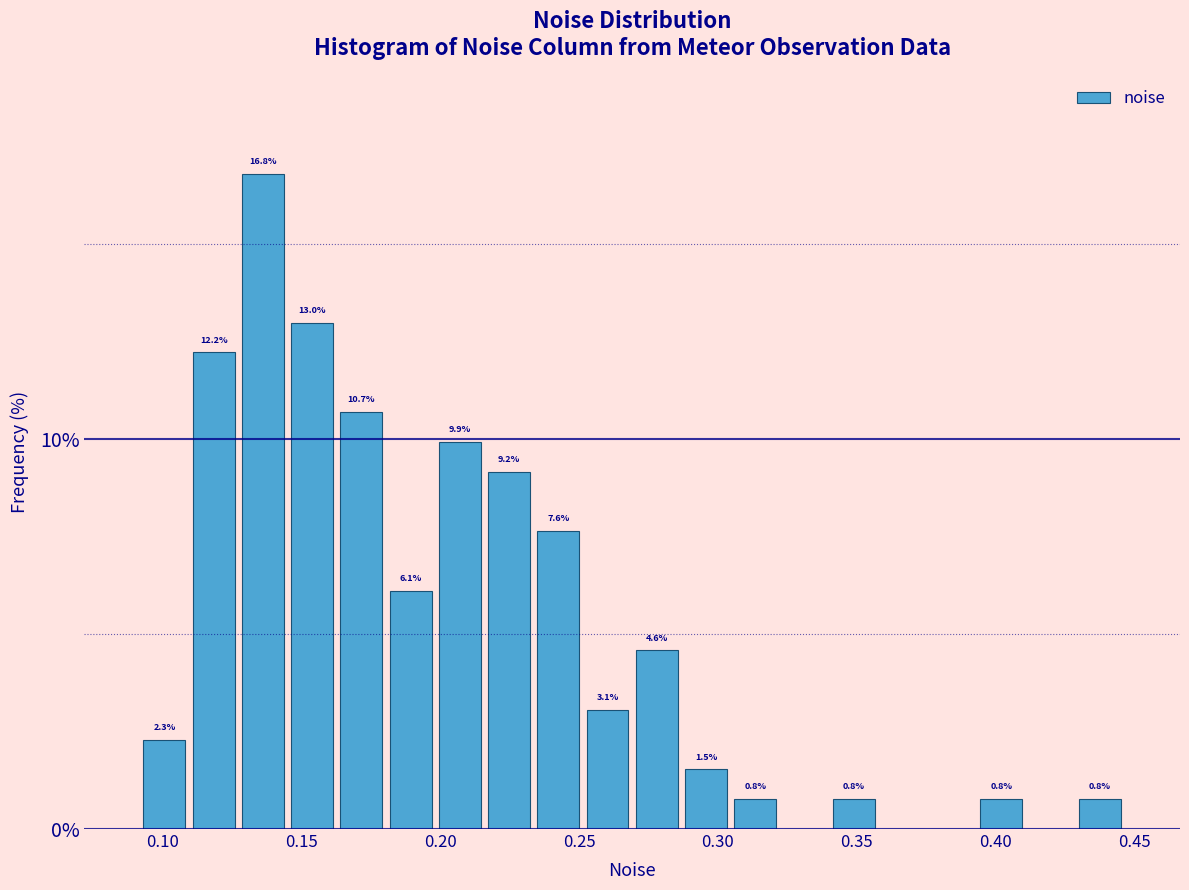

Read against the x-axis, roughly where is the centre of the tallest bar?

0.135